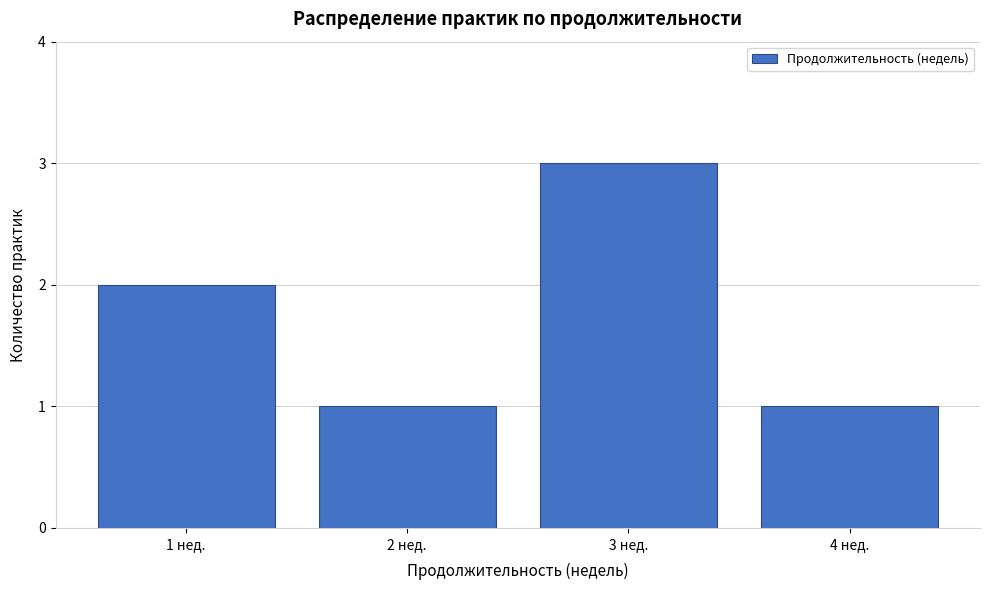

Over which range of the x-axis is the bar tallest?

2.5 to 3.5